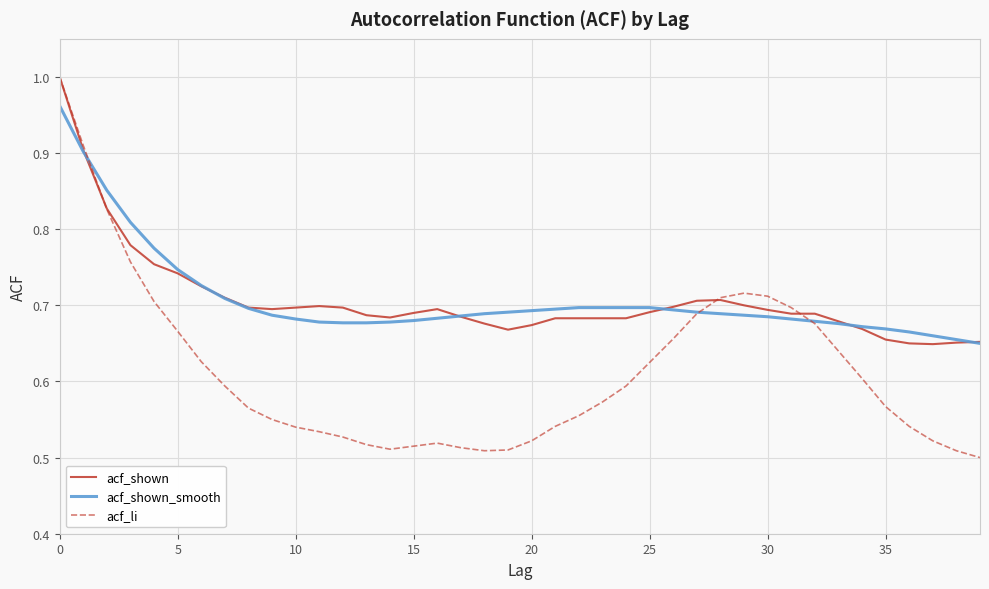

Which series has the largest range (max minus min)?

acf_li